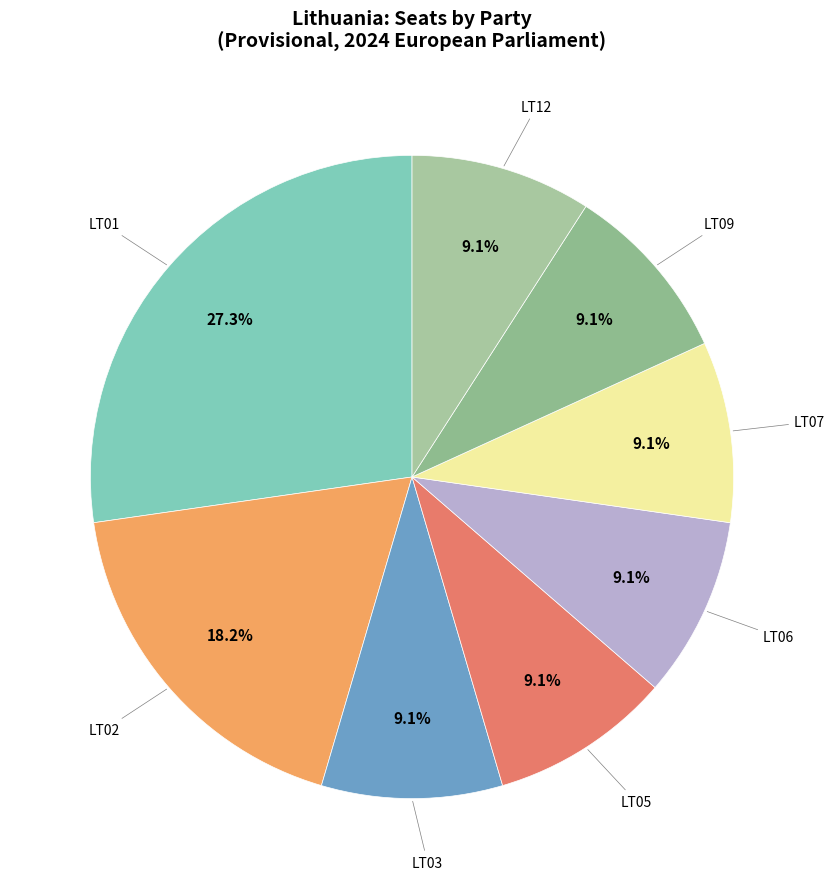

What is the largest slice in the pie chart?

LT01